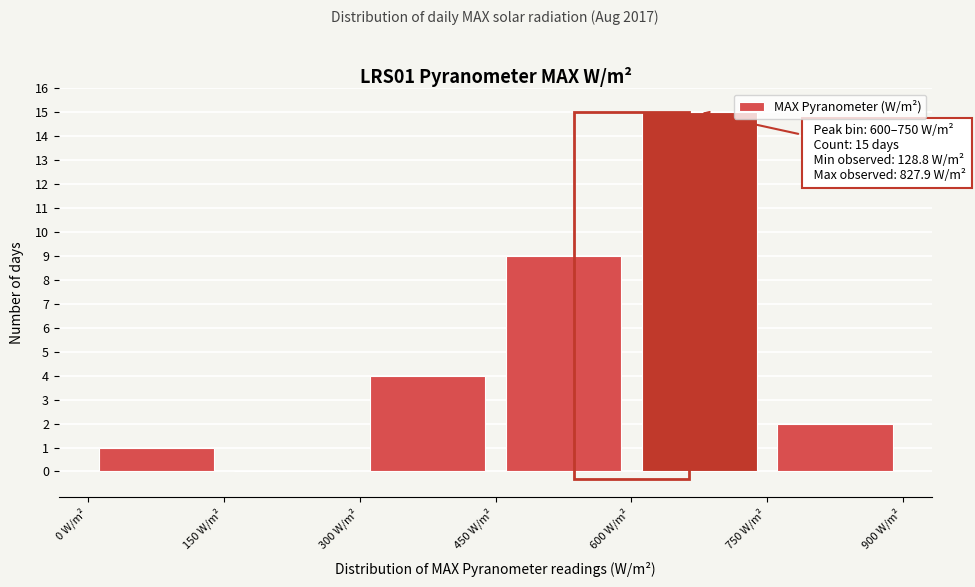

Over which range of the x-axis is the bar tallest?

600 to 750